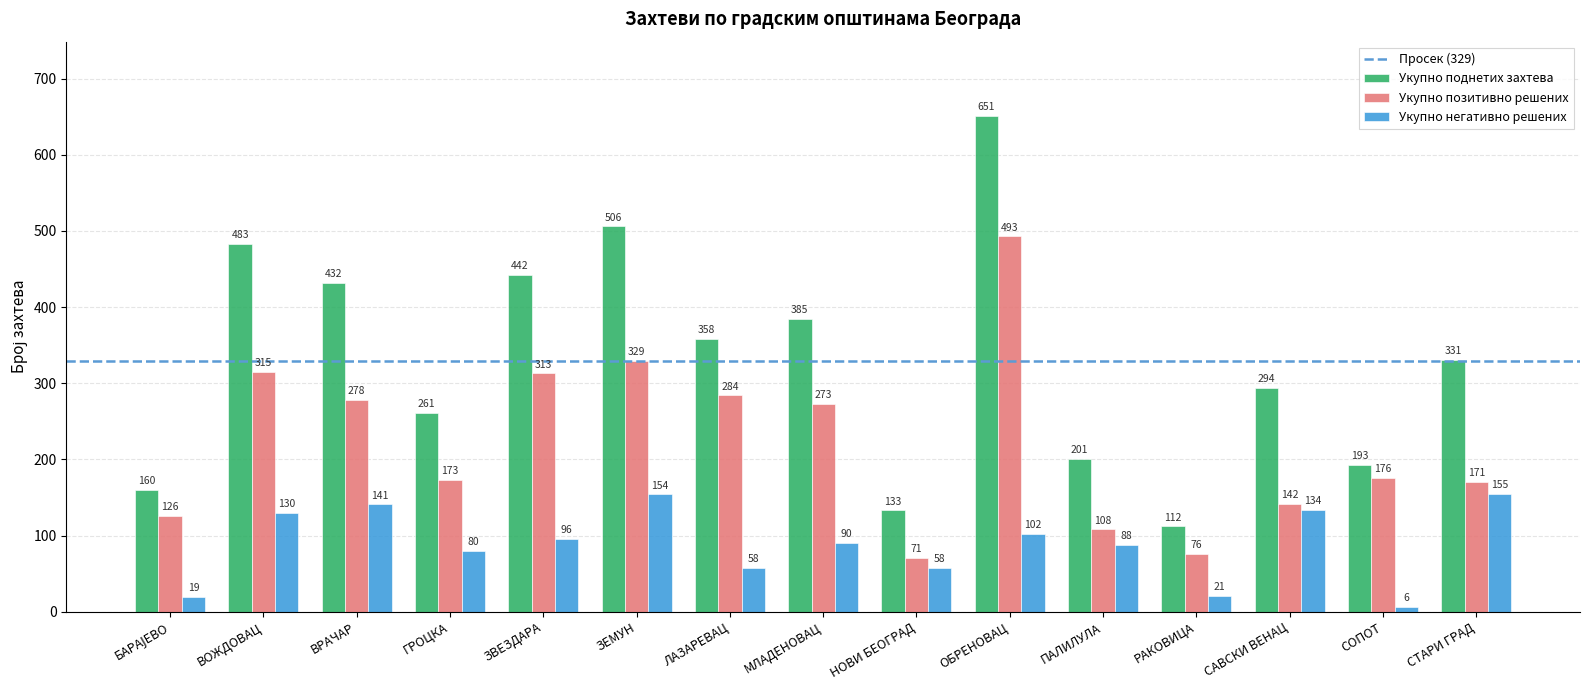

At which category is the sum across all series the highest?

ОБРЕНОВАЦ